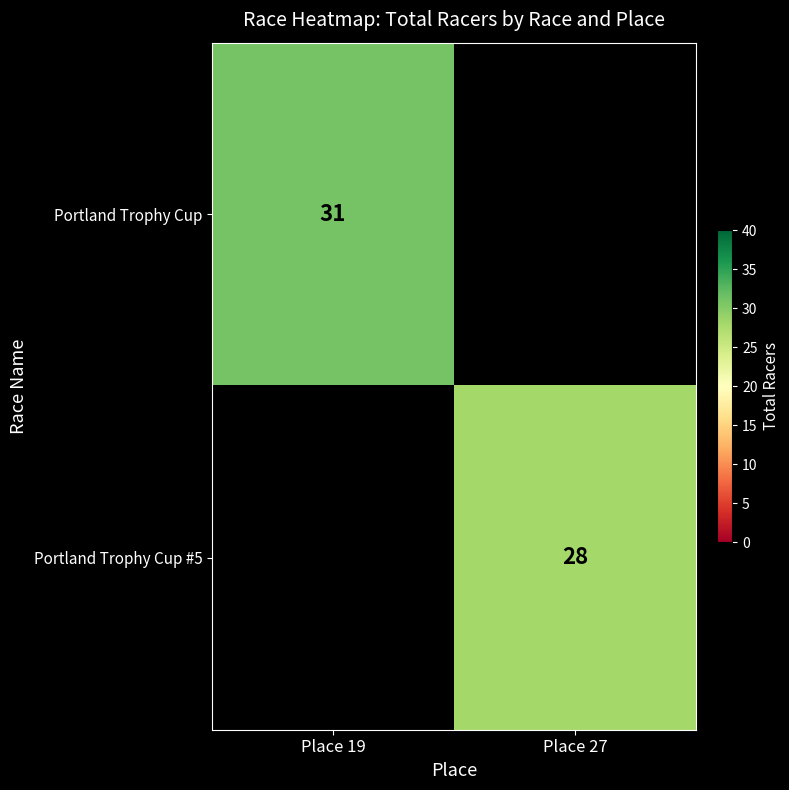

True or false: Portland Trophy Cup has a value of 9 at Place 19.

False